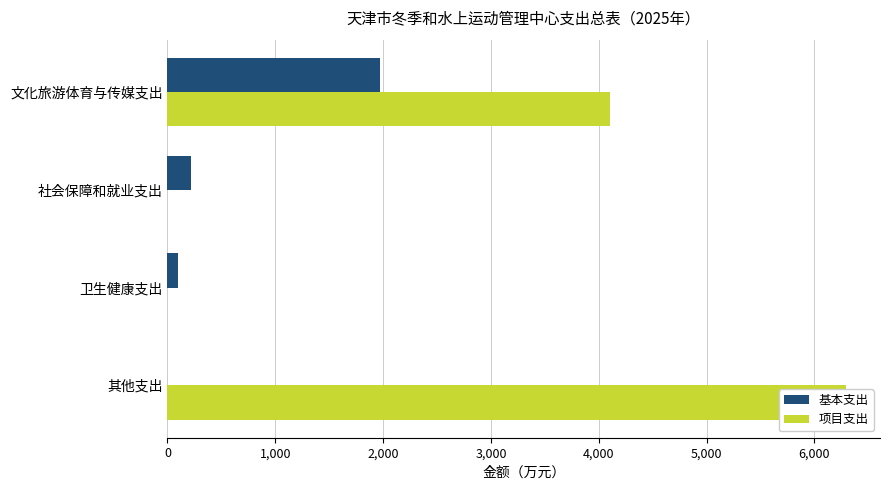

What is the average value of the 项目支出 series?

2598.9